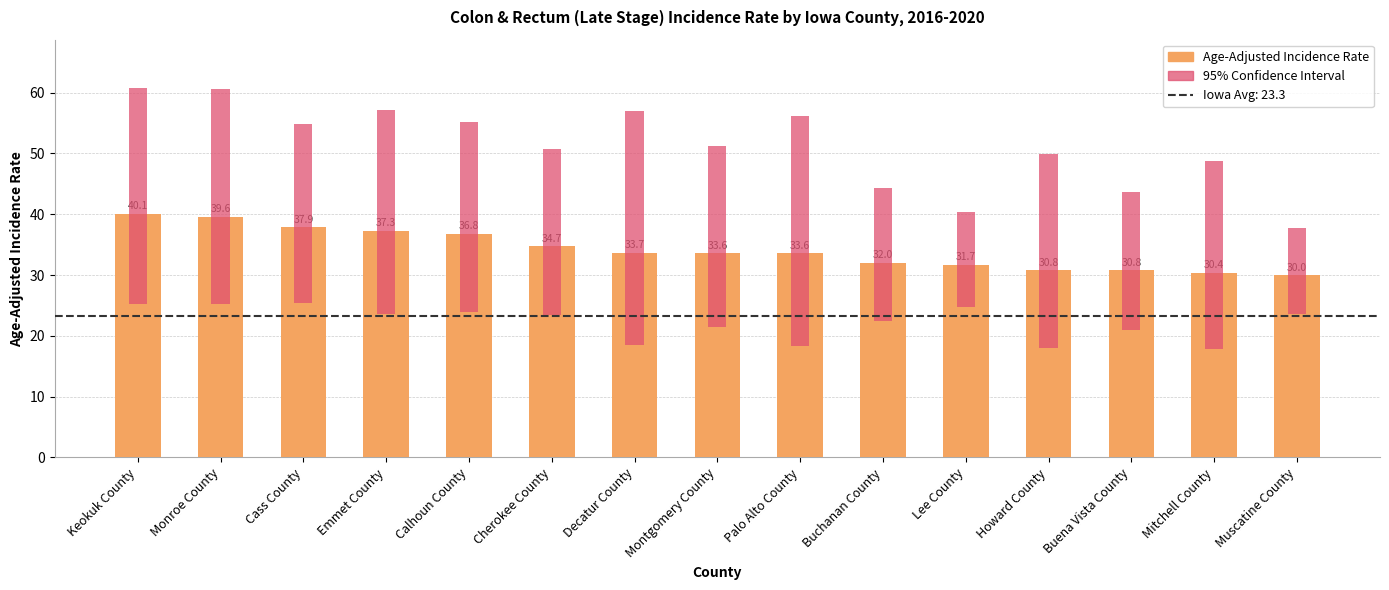

What is the greatest value displayed?

40.1